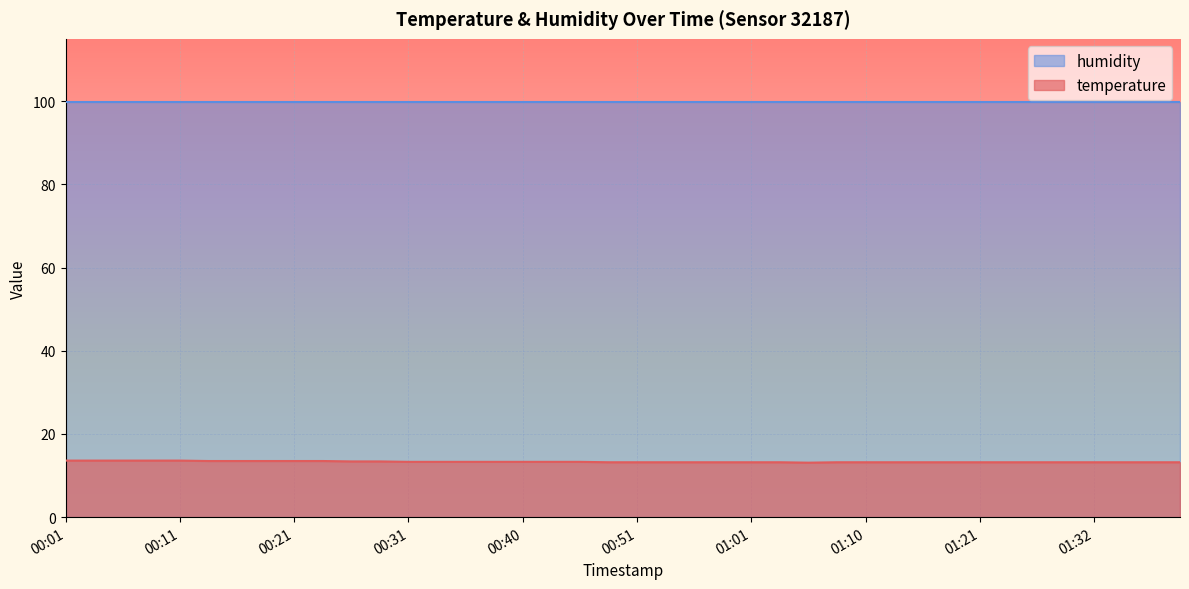

Does the chart display data point markers on the line(s)?

No